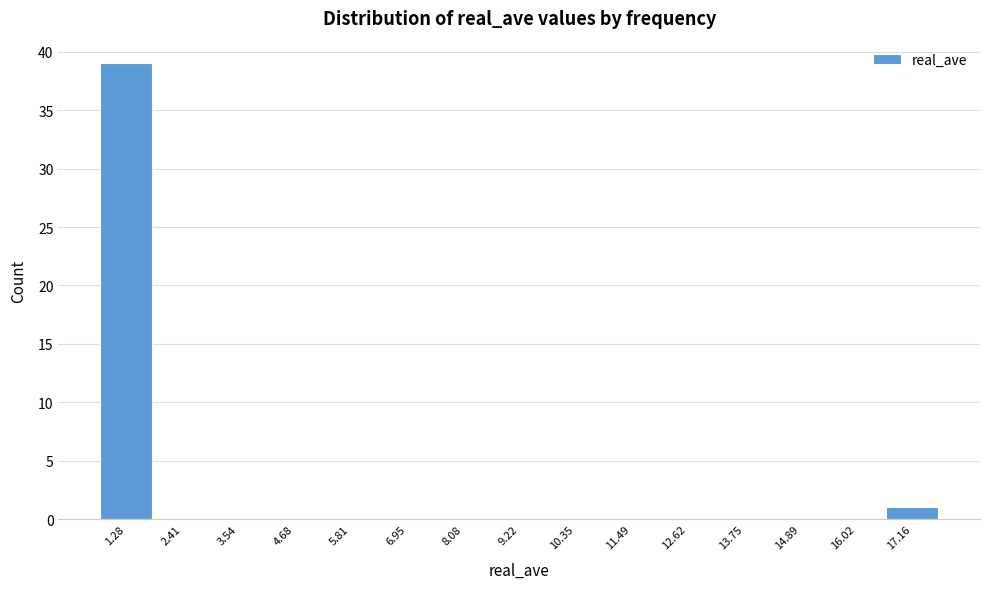

How tall is the bar that spans 0.8 to 1.8 on the x-axis? Neither the bar edges nor the heights are printed on the chart, so give them approximately, as read against the axes.

39